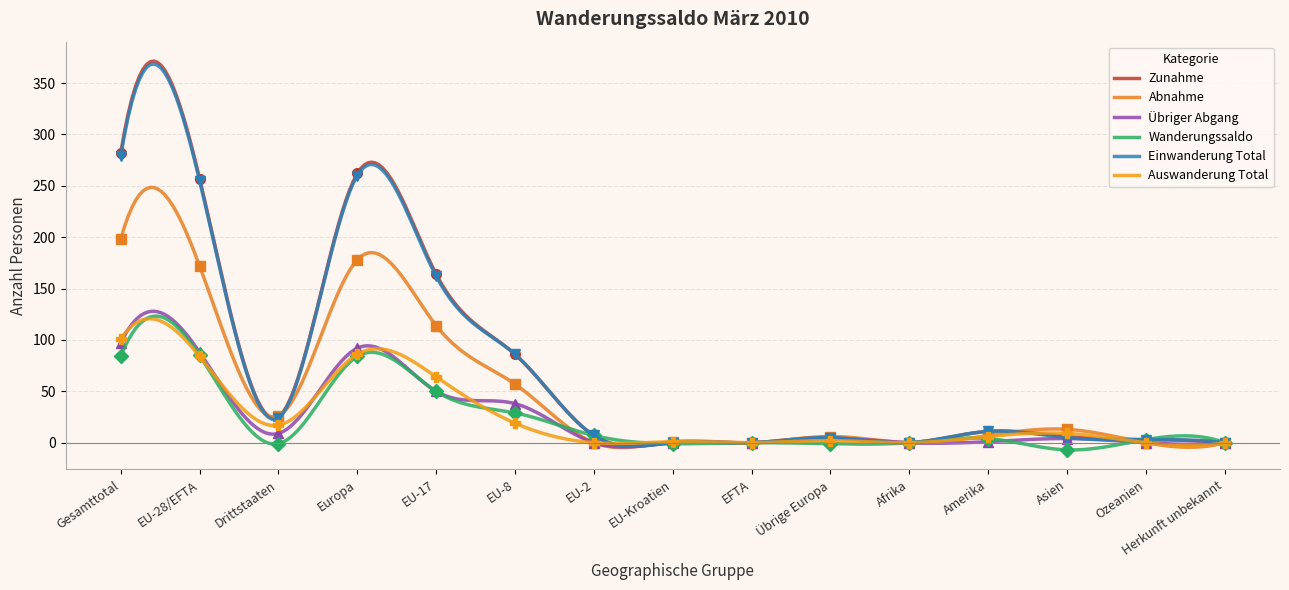

What is the sum of all Auswanderung Total values?

7457.6